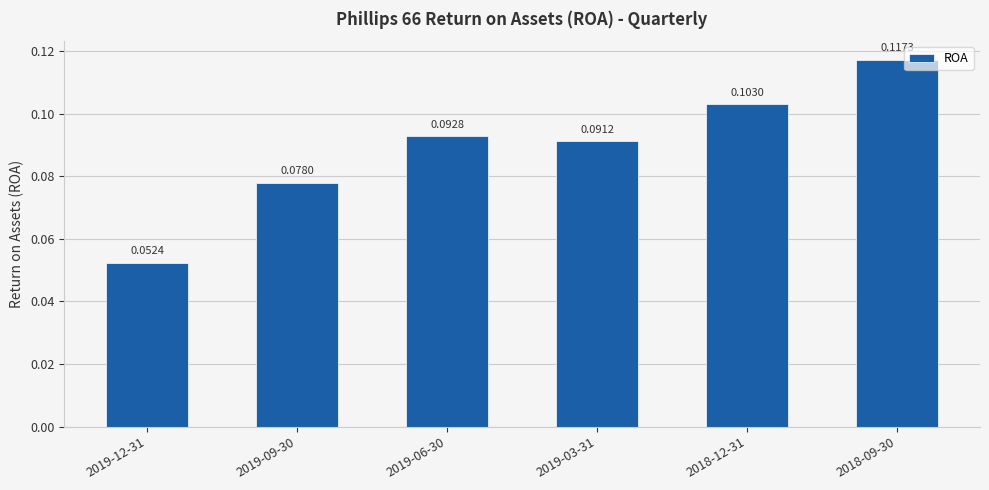

List the labels in order of value, largest first.

2018-09-30, 2018-12-31, 2019-06-30, 2019-03-31, 2019-09-30, 2019-12-31